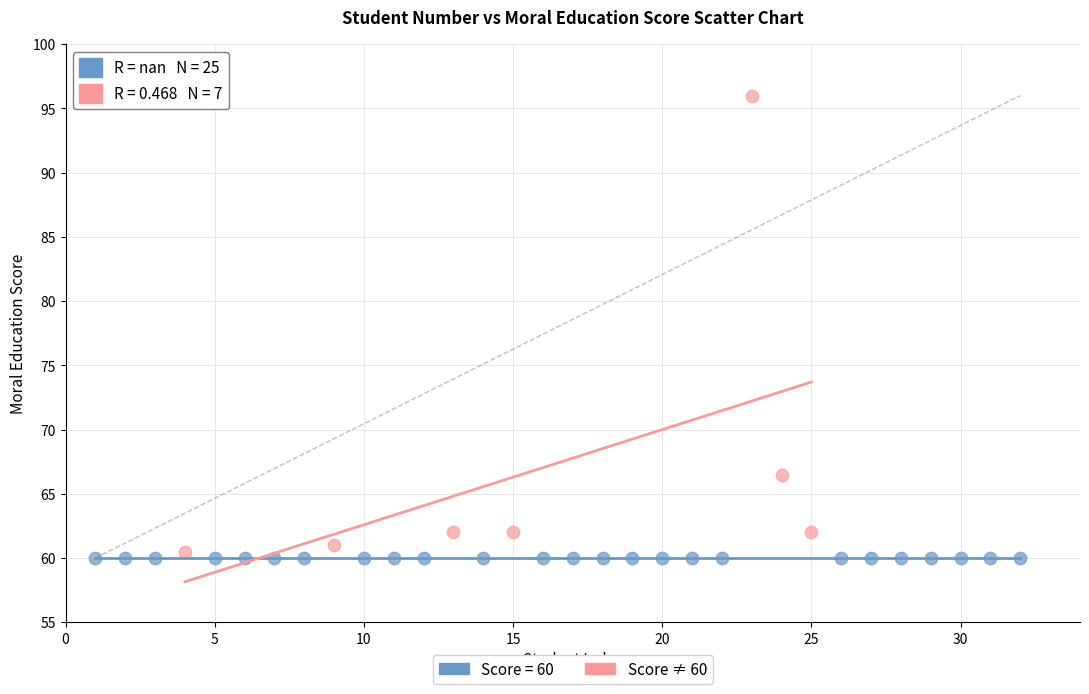

Which series contains the highest Y value?

Score ≠ 60